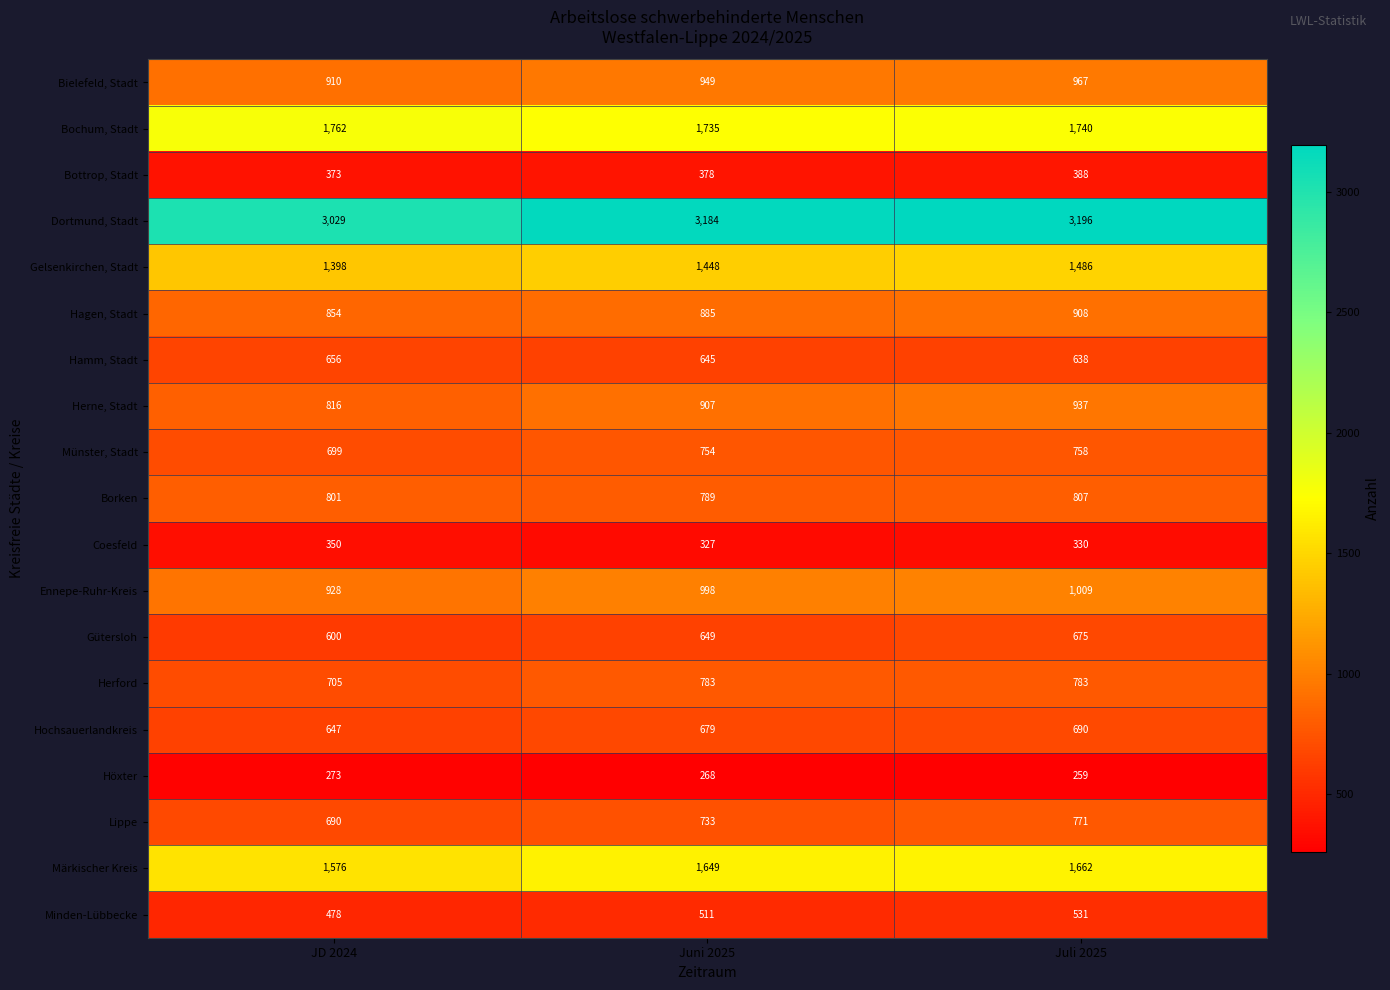

Where is Märkischer Kreis nearest to the value 1619?

Juni 2025